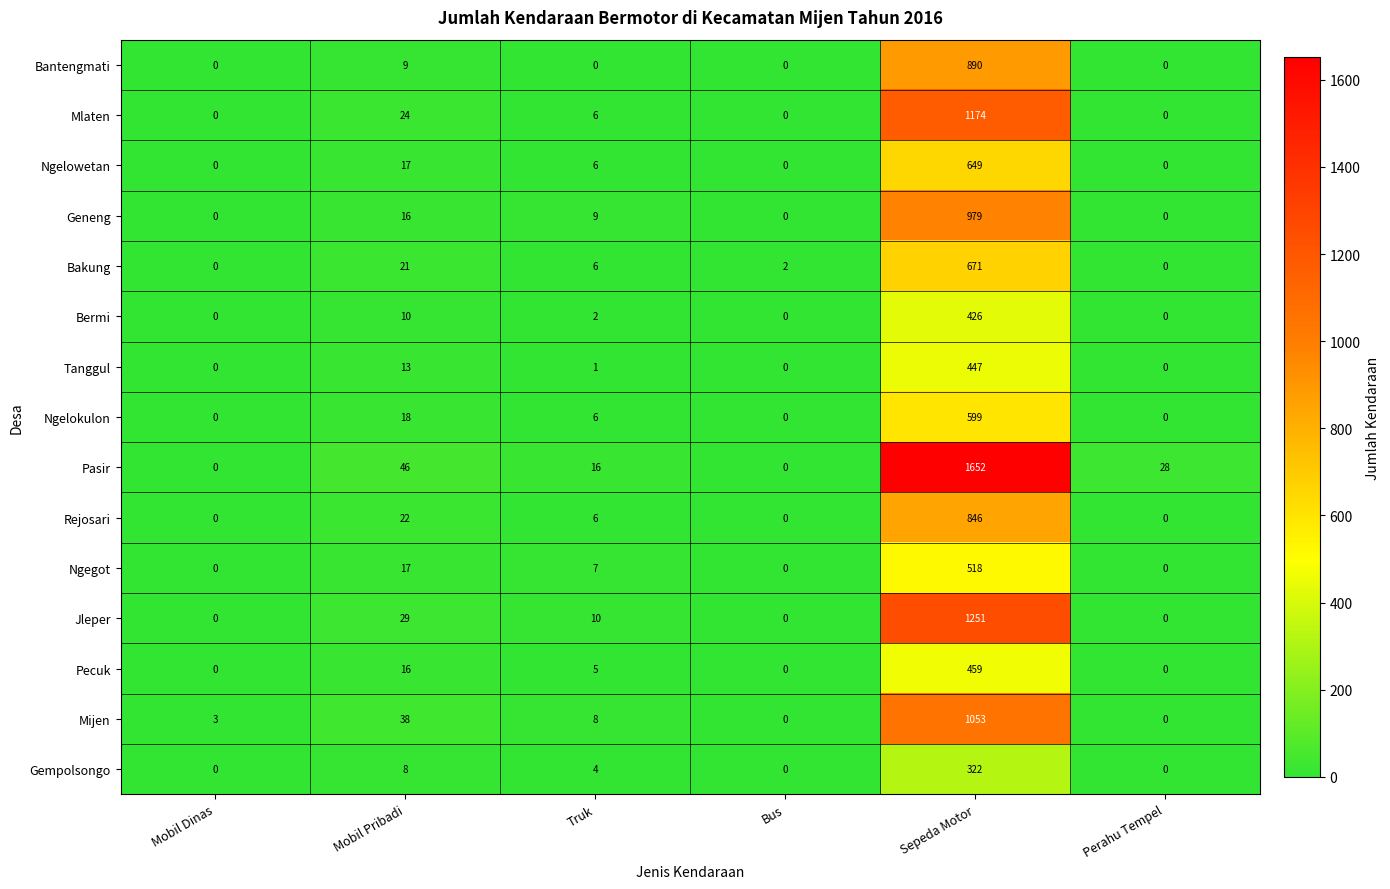

List the series in order of their peak value, highest first.

Pasir, Jleper, Mlaten, Mijen, Geneng, Bantengmati, Rejosari, Bakung, Ngelowetan, Ngelokulon, Ngegot, Pecuk, Tanggul, Bermi, Gempolsongo